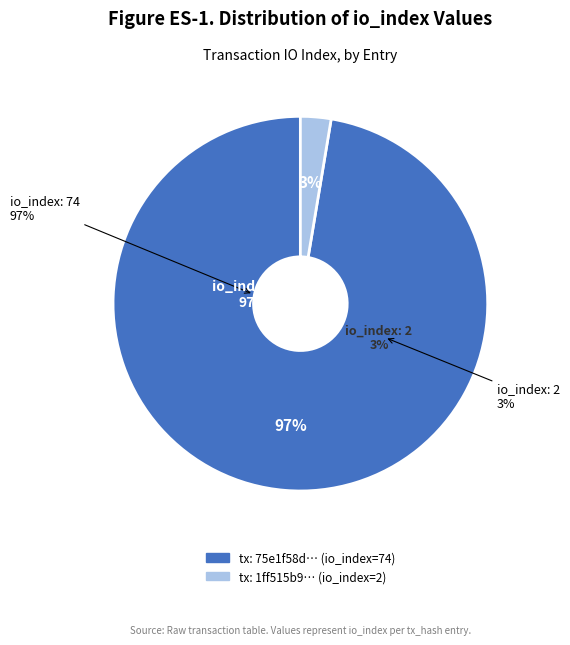

Count the number of slices in the pie.

2